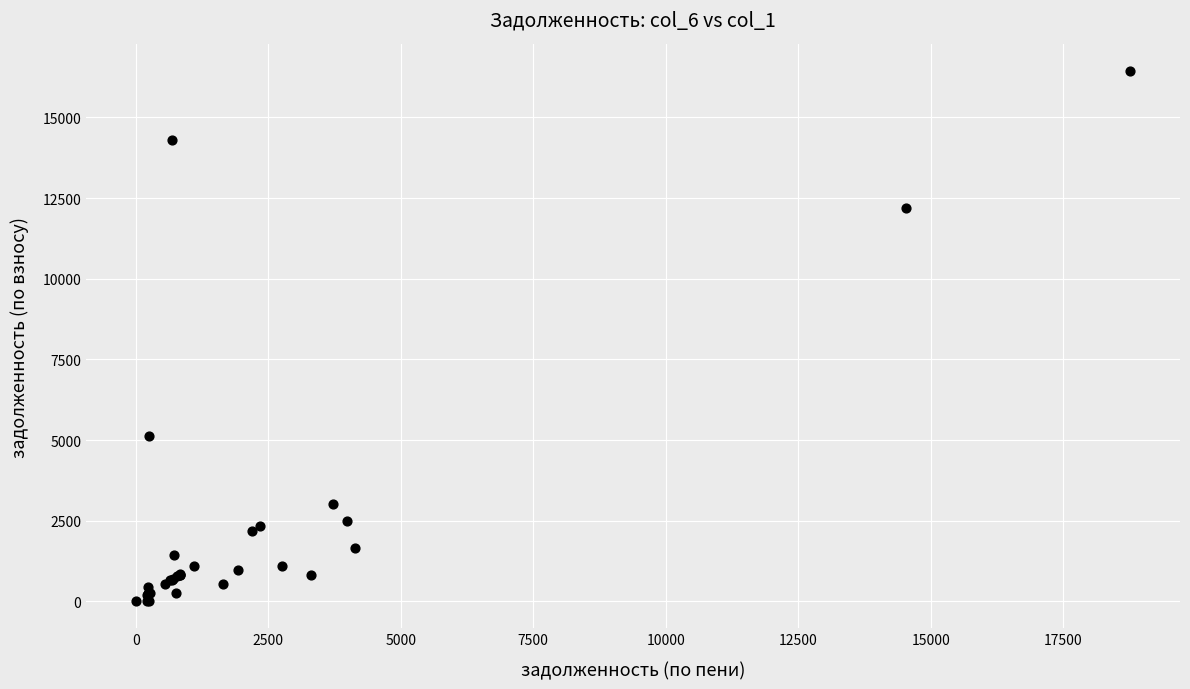

What Y value in the scatter plot is closest to 8218?

5117.2